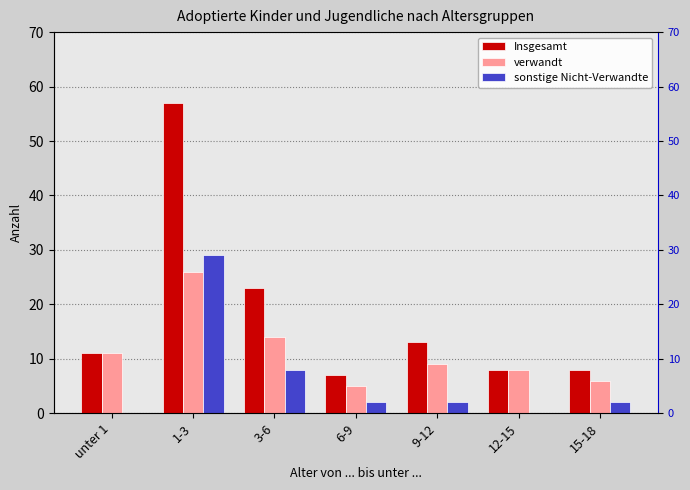

Where does the sonstige Nicht-Verwandte series first go above 2?

1-3